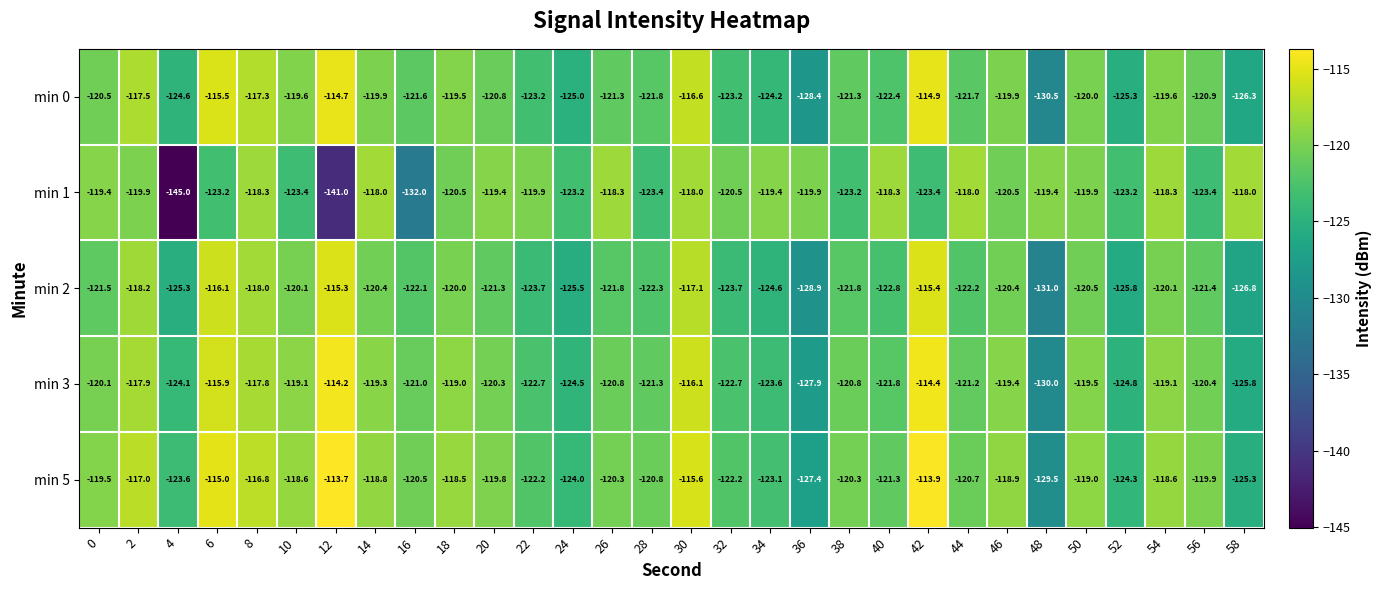

Which series changed the most between 0 and 54?

min 2